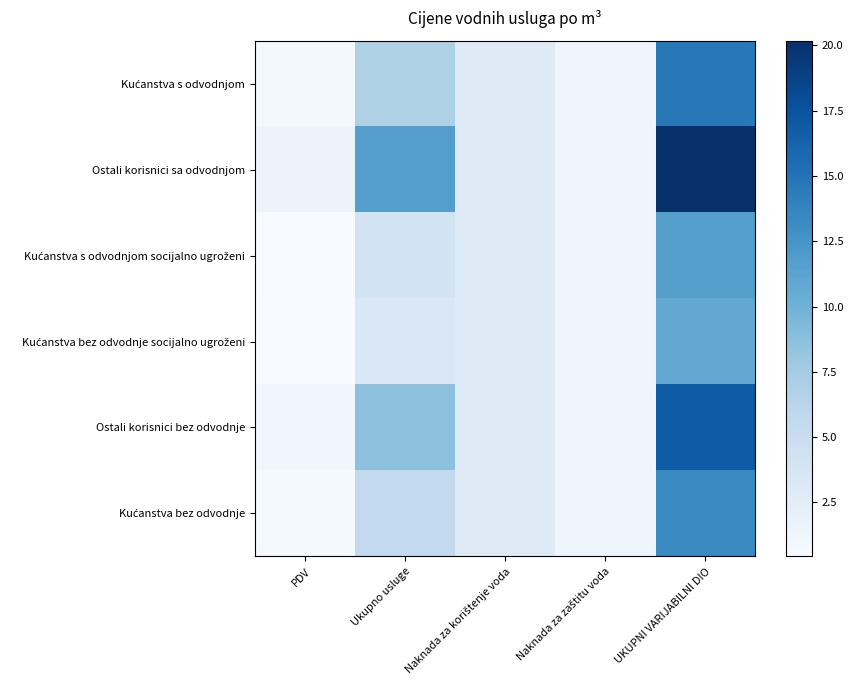

Rank the series at Ukupno usluge from highest to lowest value.

Ostali korisnici sa odvodnjom, Ostali korisnici bez odvodnje, Kućanstva s odvodnjom, Kućanstva bez odvodnje, Kućanstva s odvodnjom socijalno ugroženi, Kućanstva bez odvodnje socijalno ugroženi